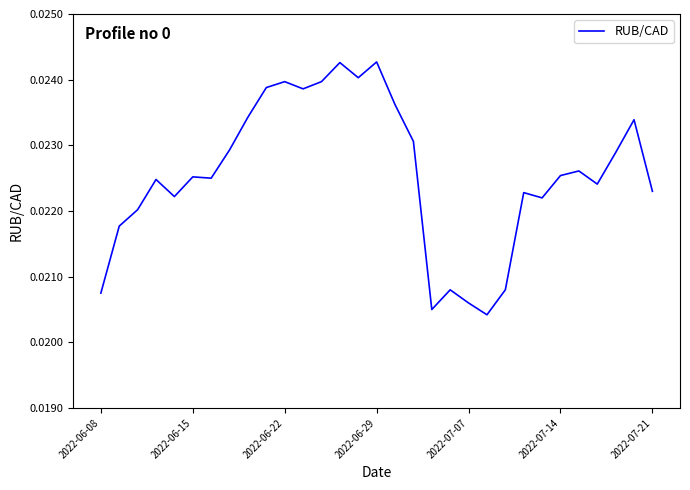

How many lines are shown in the chart?

1